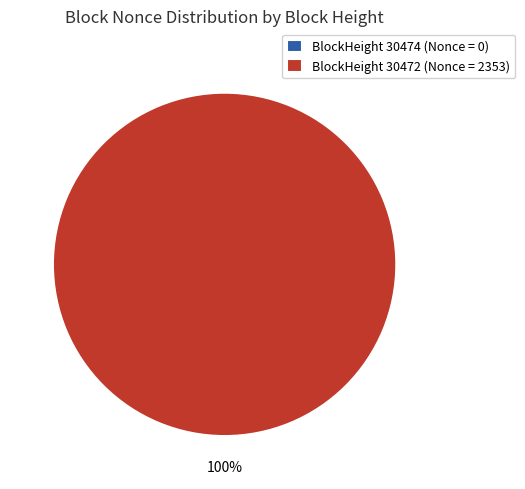

To the nearest percent, what is the difference between the largest and smallest slice percentages?

100%